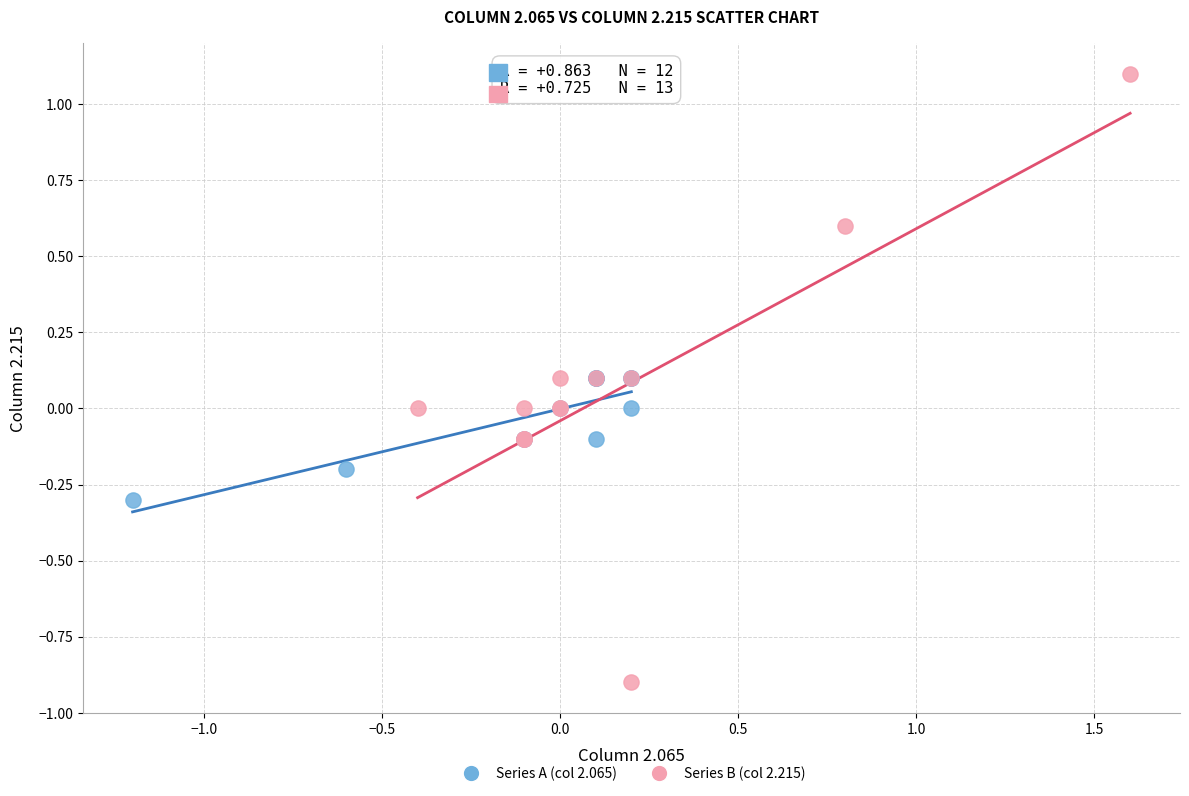

Which series reaches the minimum Y coordinate?

Series B (col 2.215)